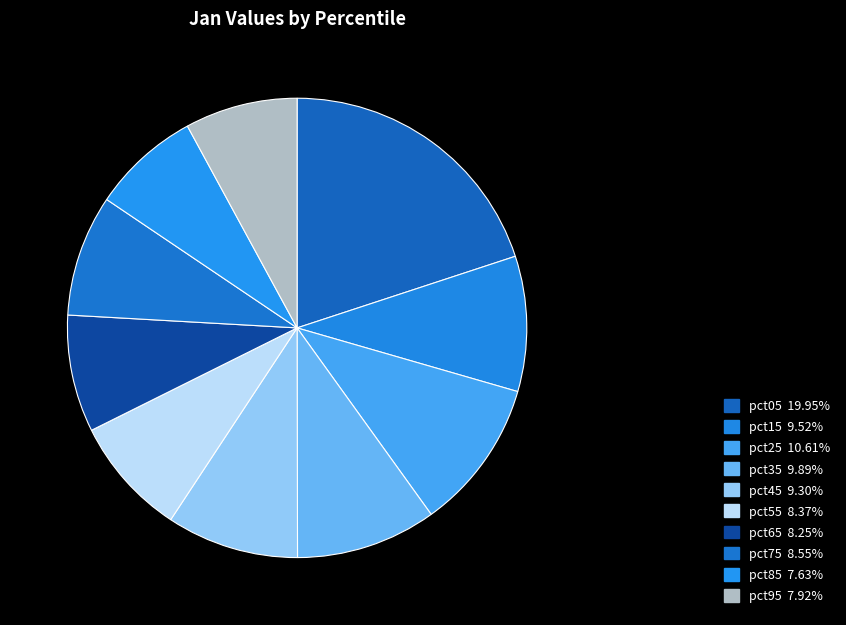

Which slice is the largest?

pct05